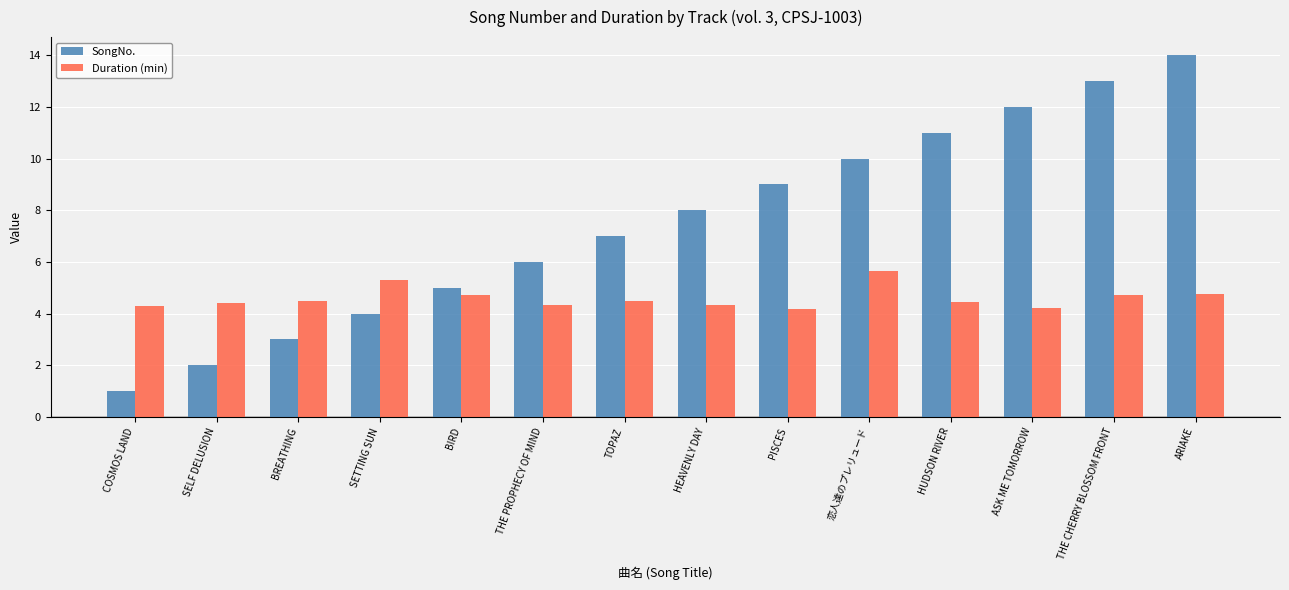

What is the difference between the highest and lowest values at COSMOS LAND?

3.3